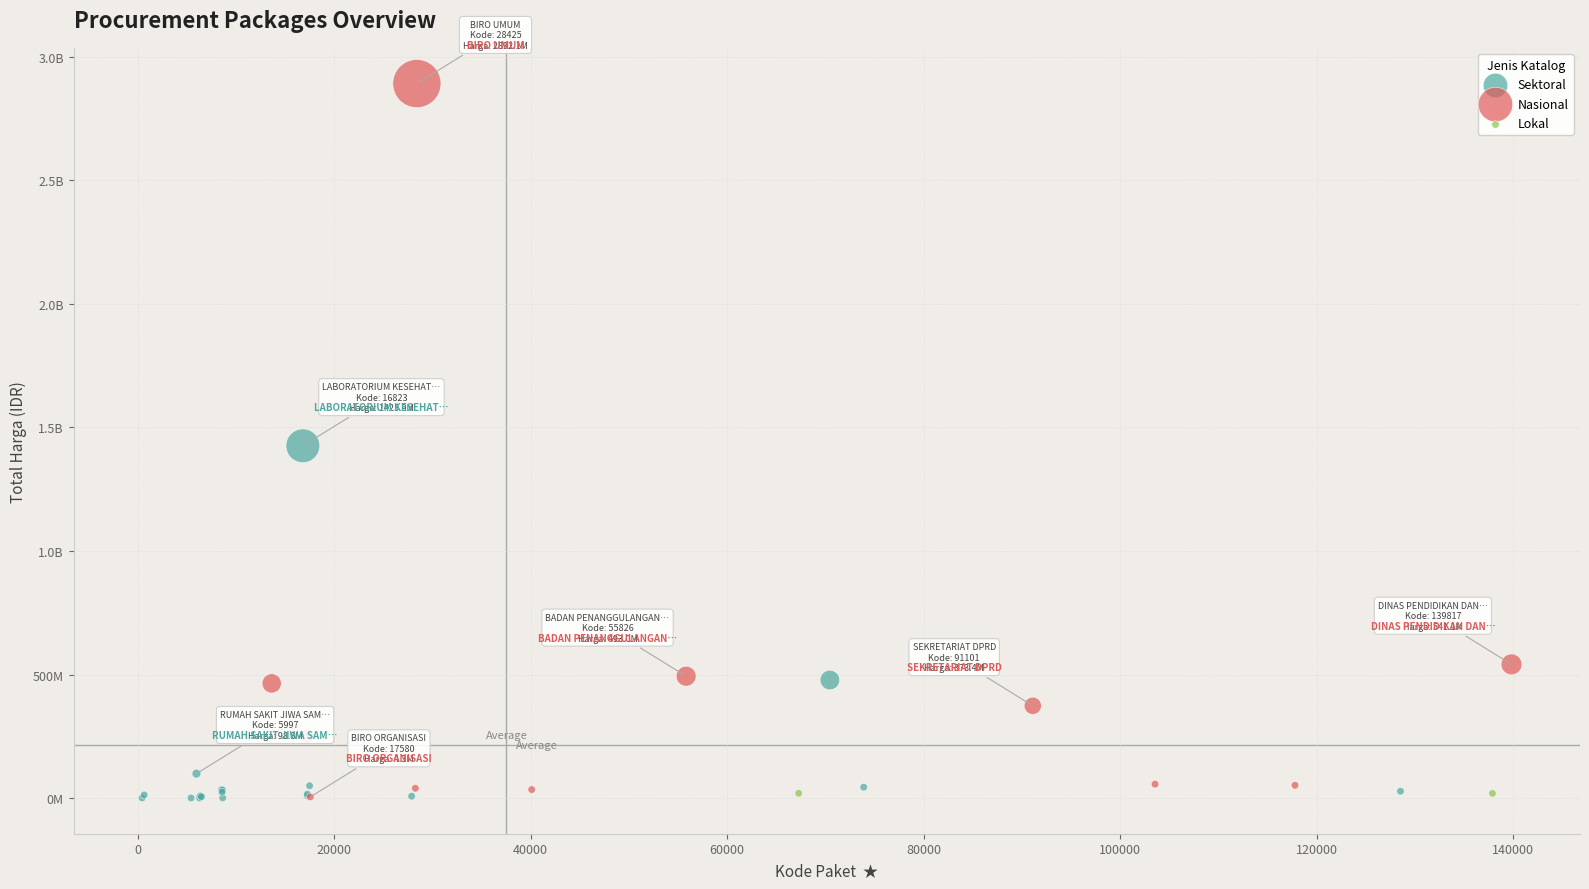

What are all the series names shown in the legend?

Sektoral, Nasional, Lokal